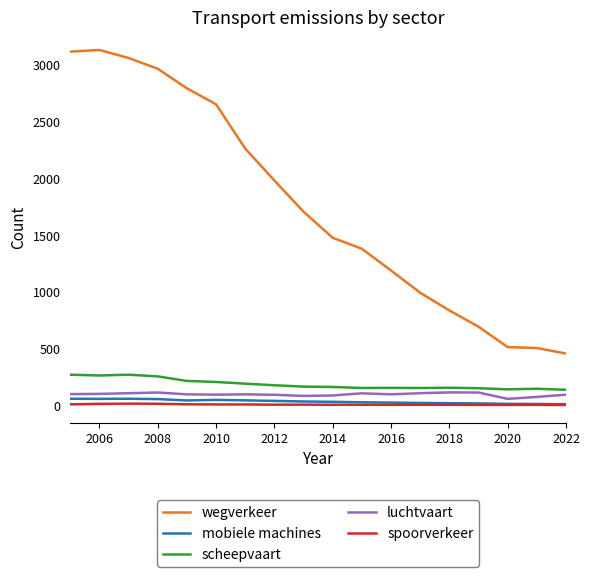

What is the highest value of the scheepvaart series?

274